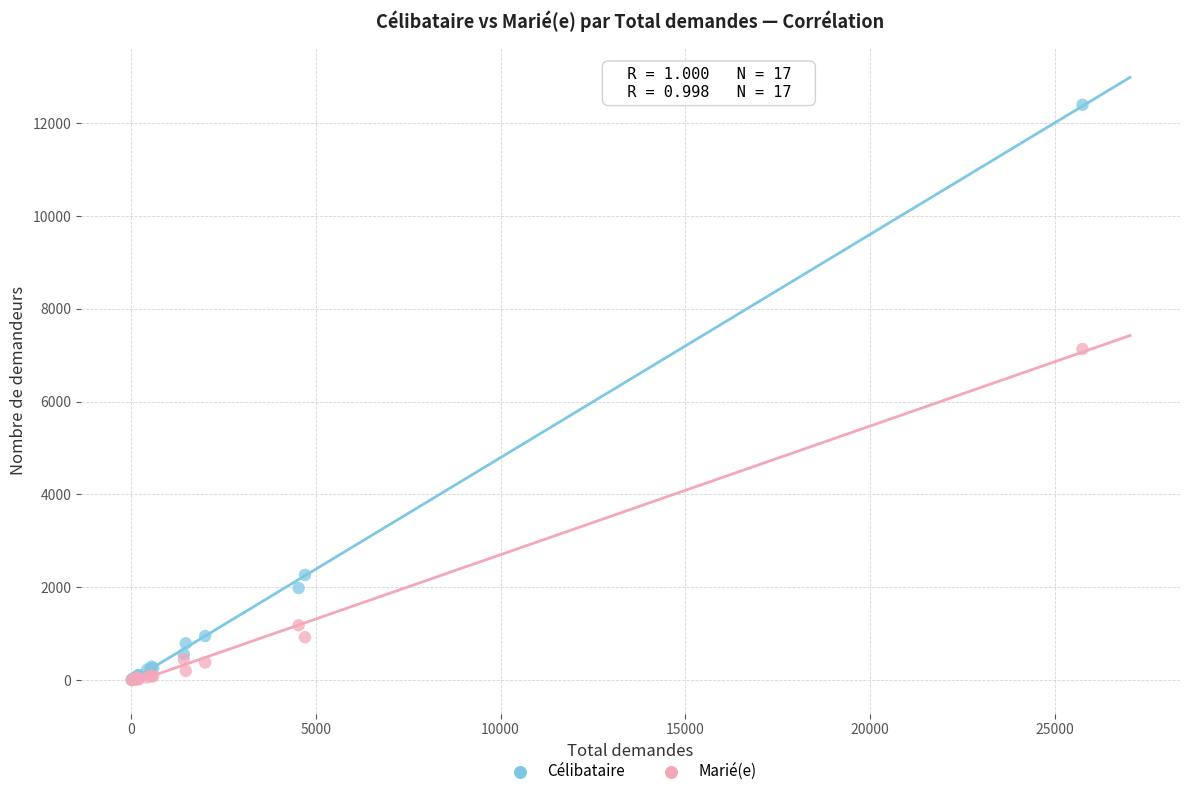

In the Marié(e) series, what Y value is closest to 3568?

1181